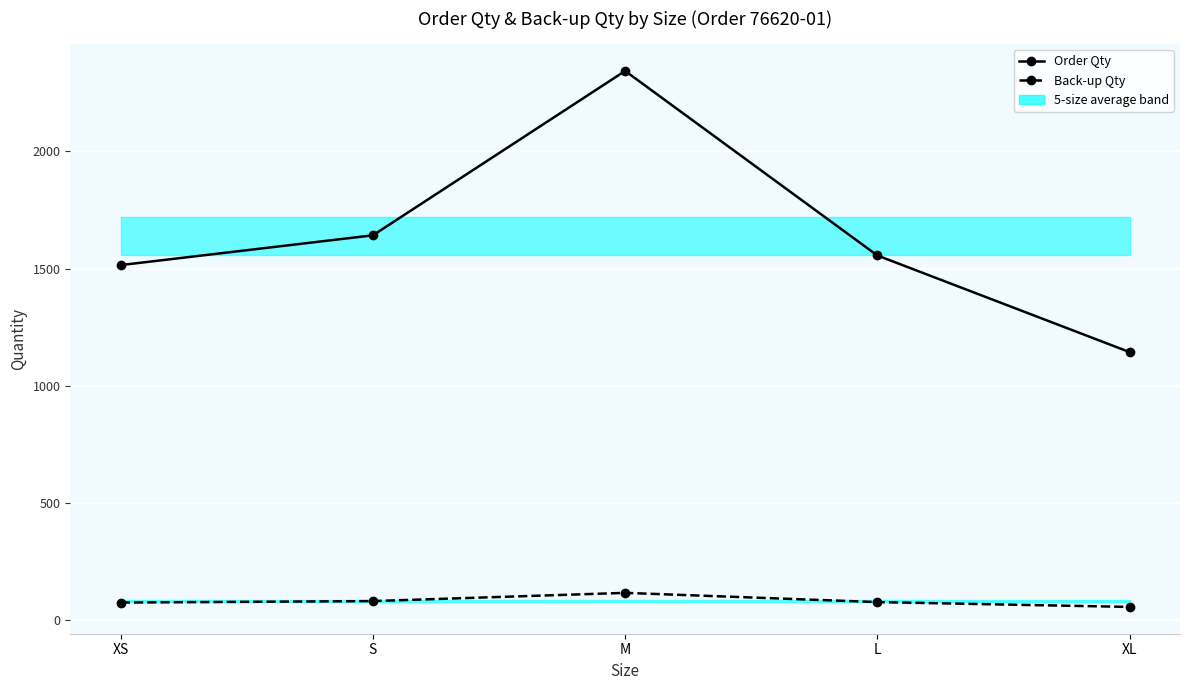

What is the difference between the second highest and second lowest values in the Back-up Qty series?

6.3